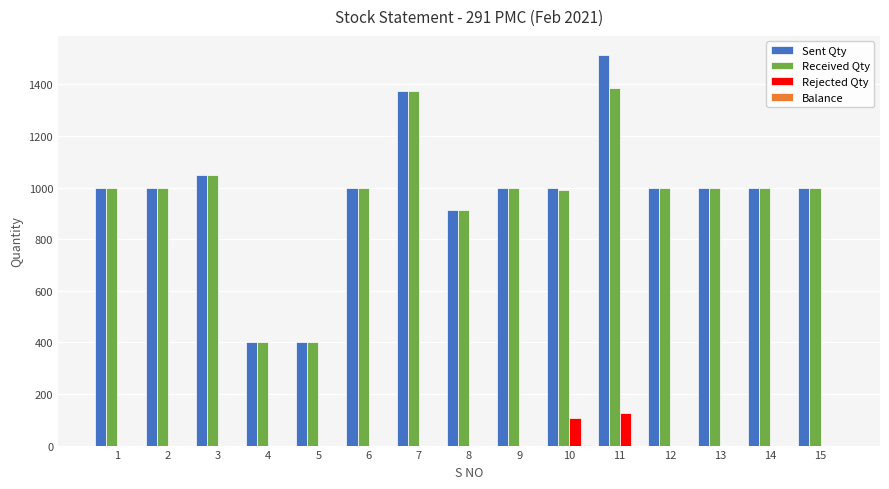

Are the bars grouped side by side (vs. stacked)?

Yes